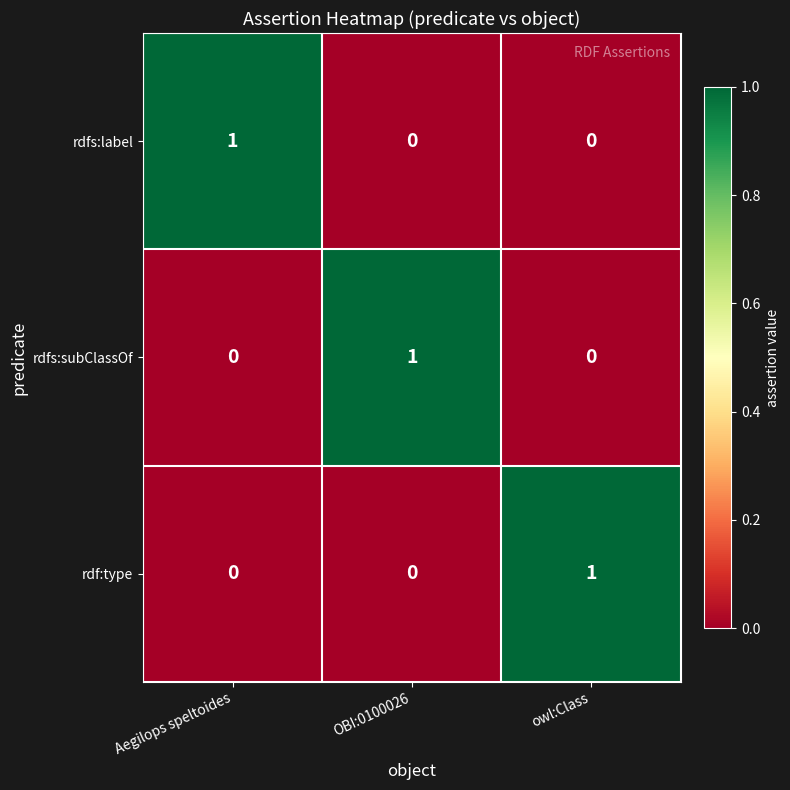

How many series are shown in this chart?

3